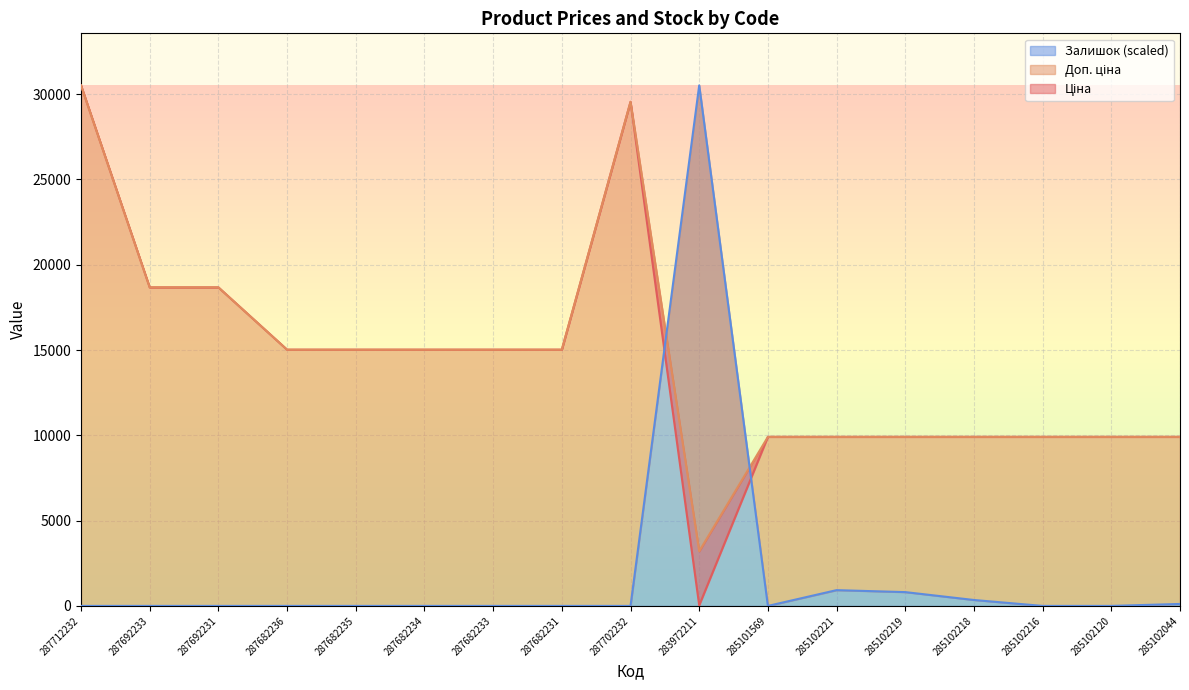

Between 287682231 and 285102218, which series saw the biggest shift?

Ціна